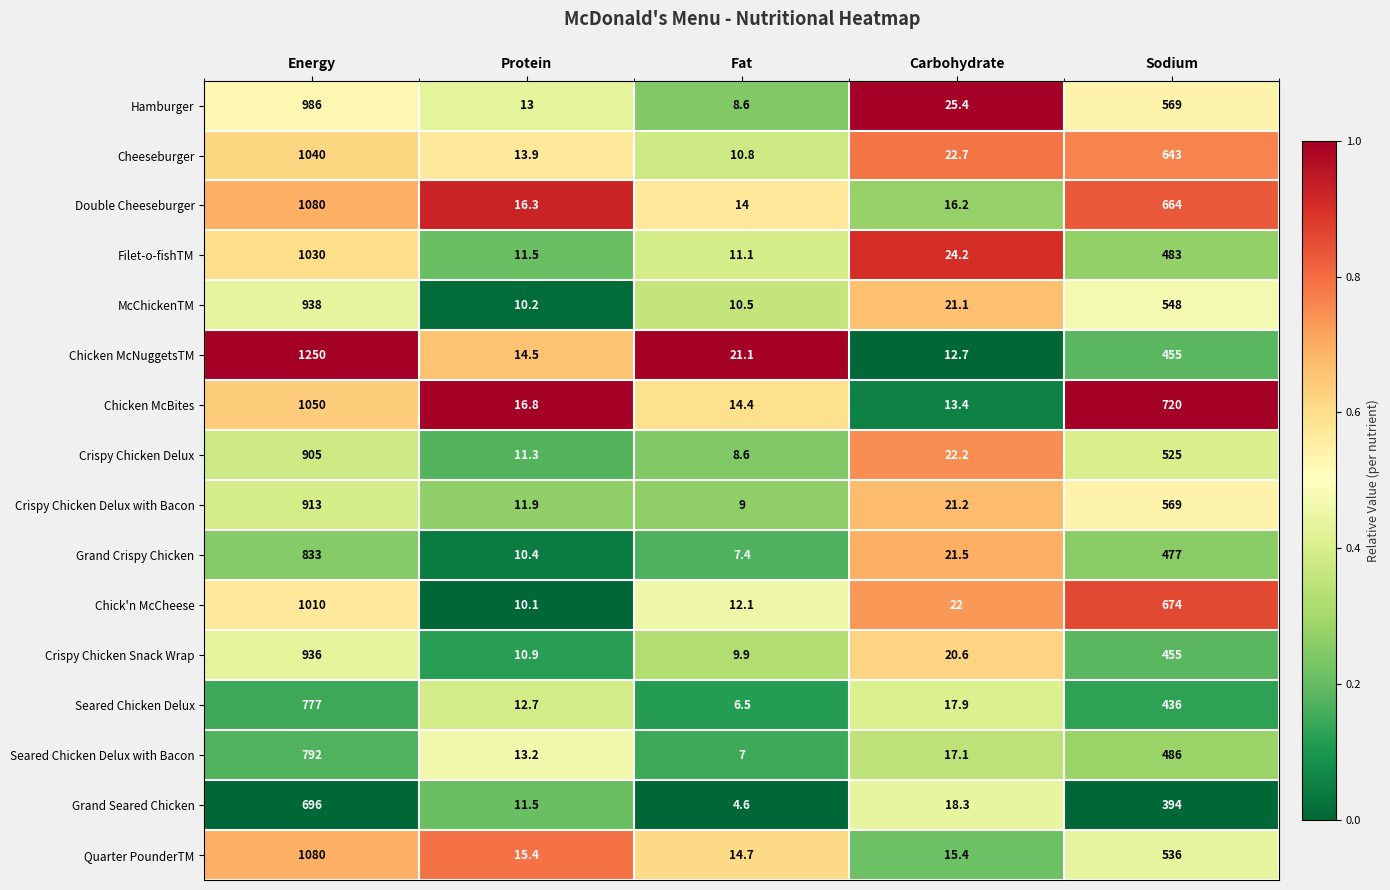

What is the total value across all series at Carbohydrate?

311.9